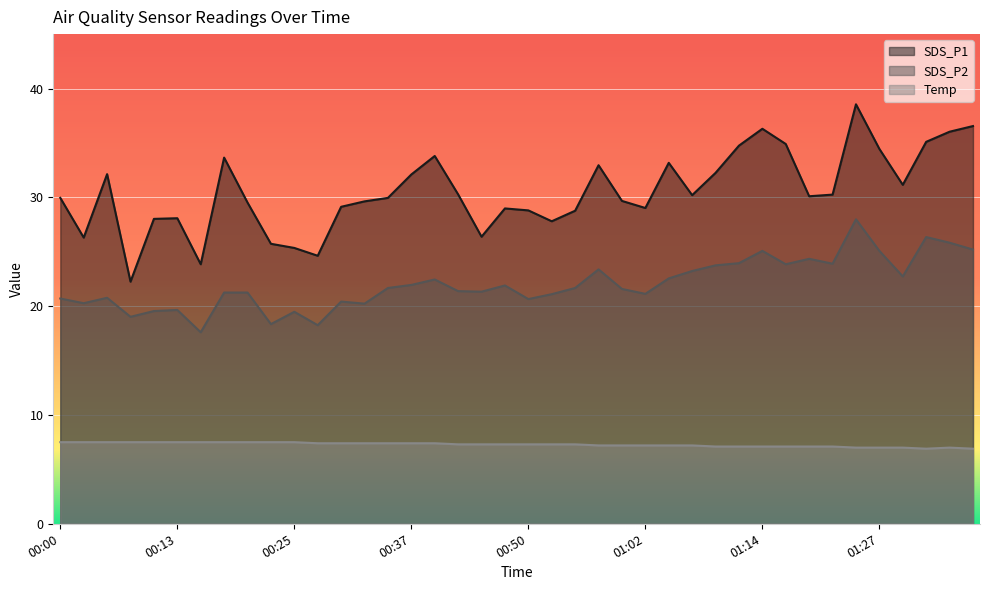

At how many categories does at least one series exceed 10?

40